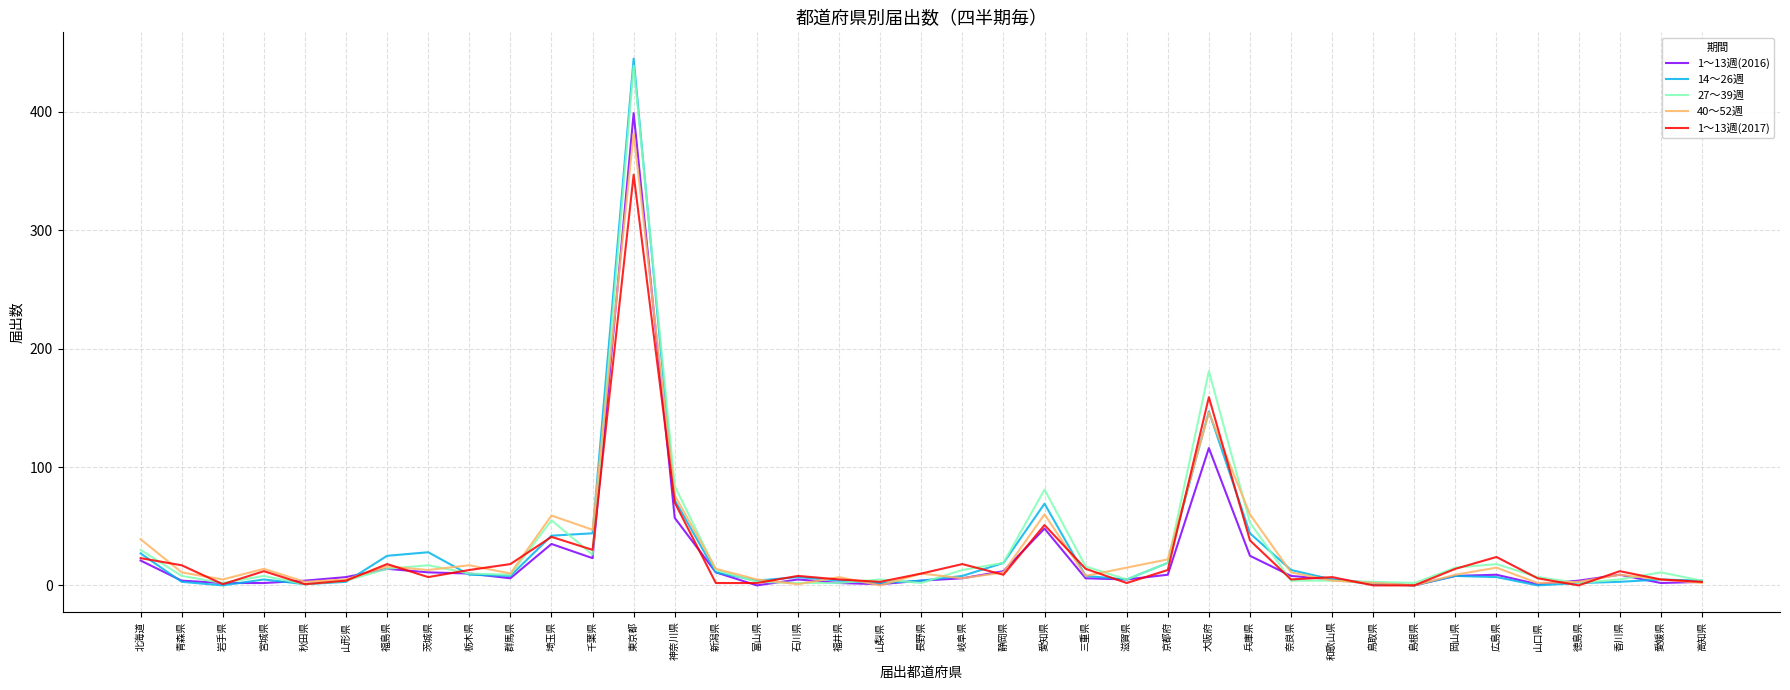

How many lines are shown in the chart?

5